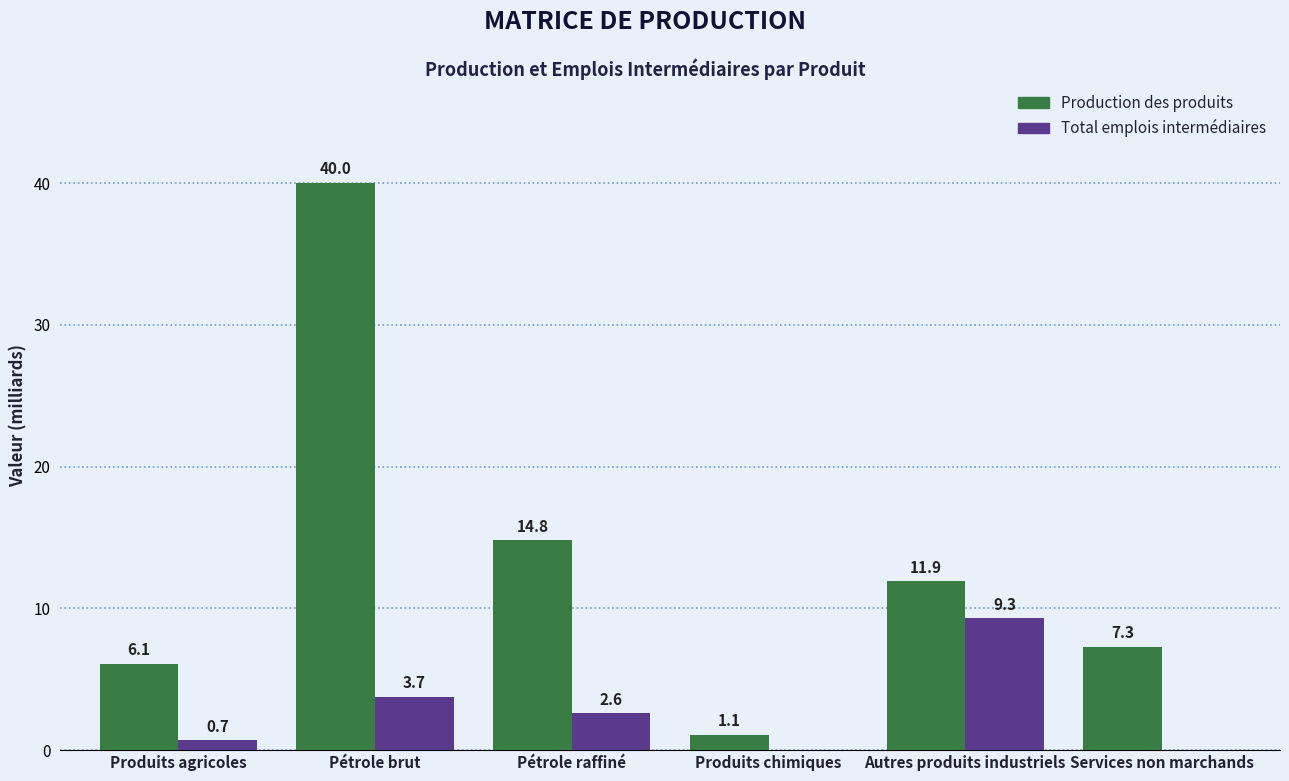

At which label does Total emplois intermédiaires reach its peak?

Autres produits industriels